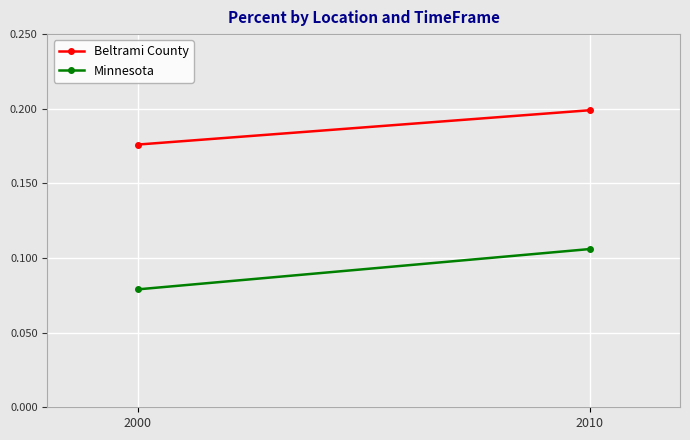

List the labels in order of Minnesota value, largest first.

2010, 2000